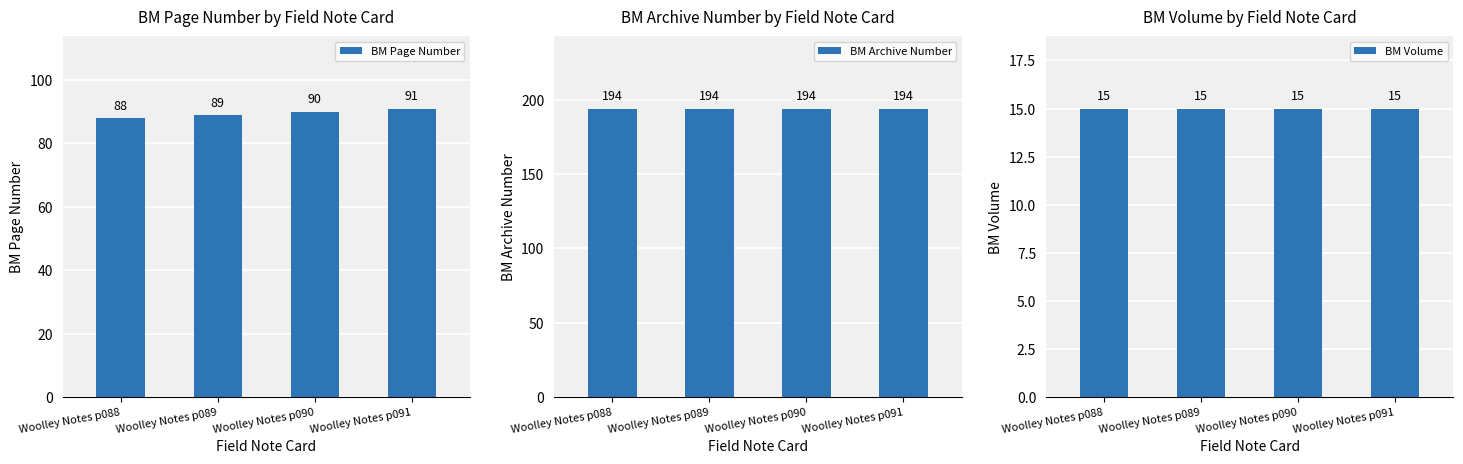

What are all the series names shown in the legend?

BM Page Number, BM Archive Number, BM Volume